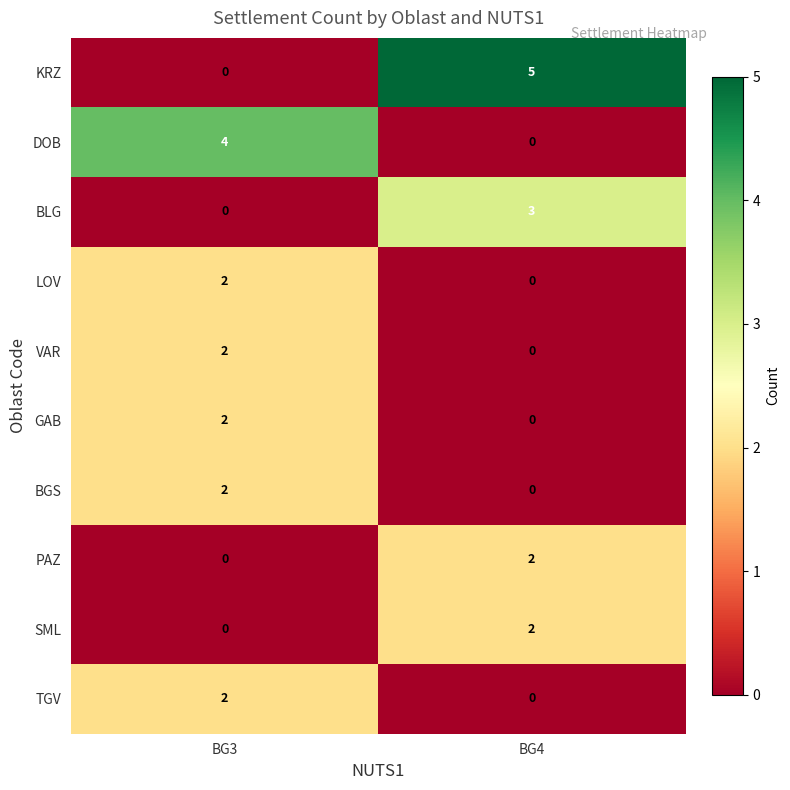

Is it true that TGV equals 1 at BG4?

False